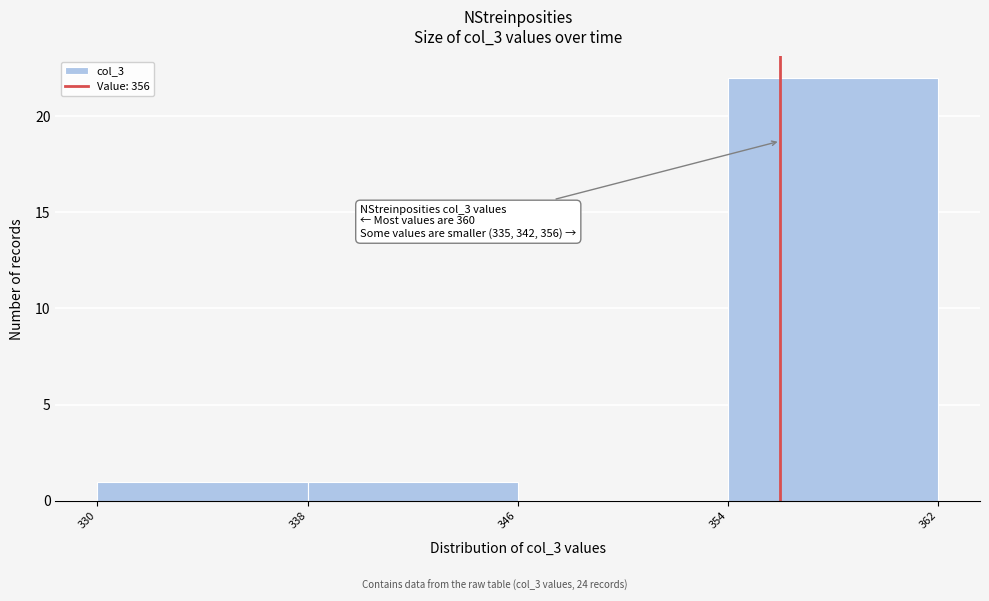

Which range on the x-axis has the tallest bar?

354 to 362